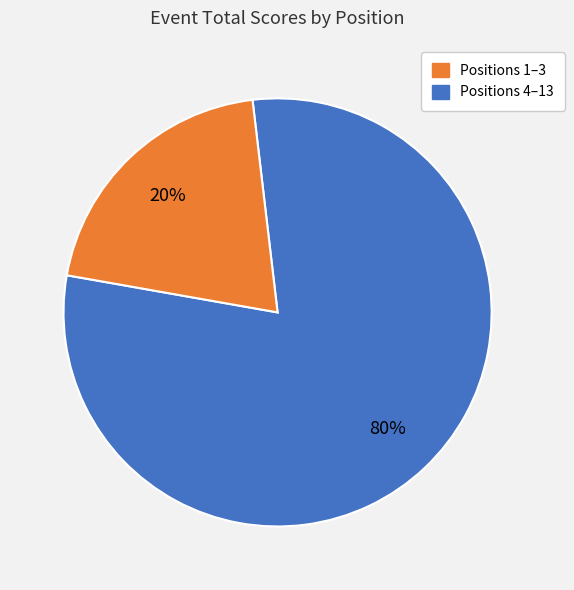

Does any single category account for the majority?

Yes